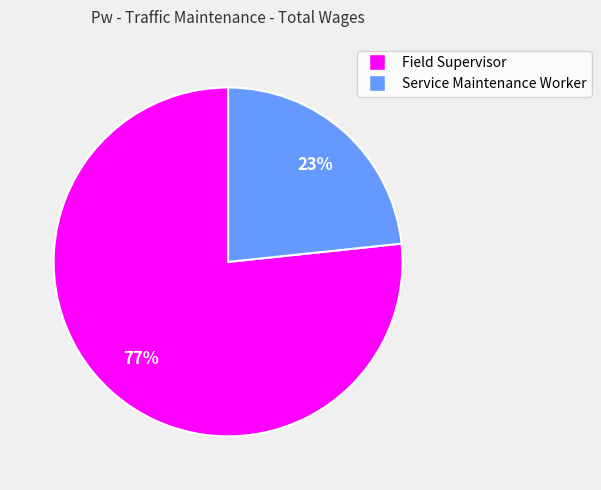

Combined, do Field Supervisor and Service Maintenance Worker account for over 50%?

Yes